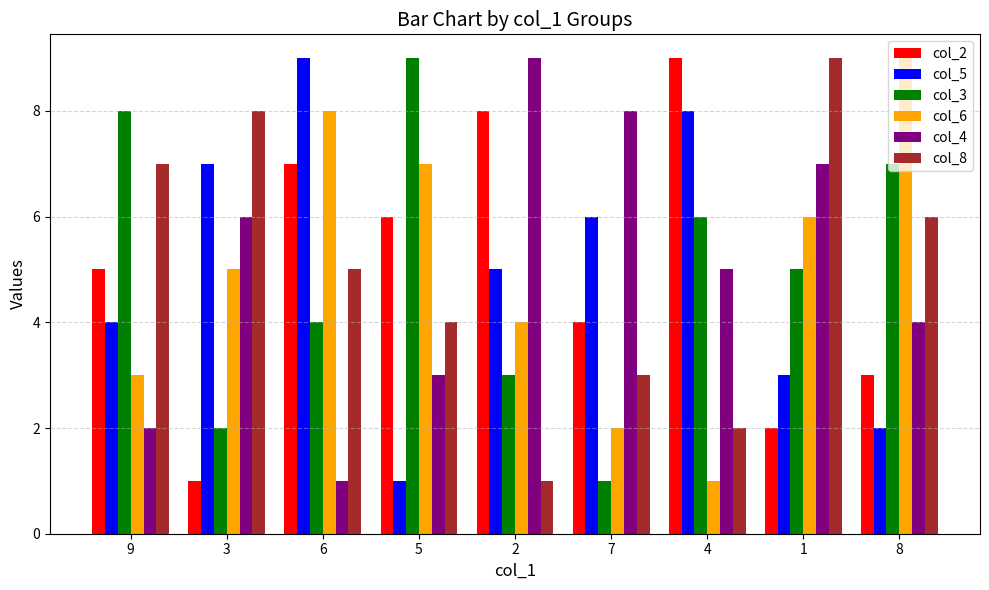

Between 6 and 2, which series saw the biggest shift?

col_4